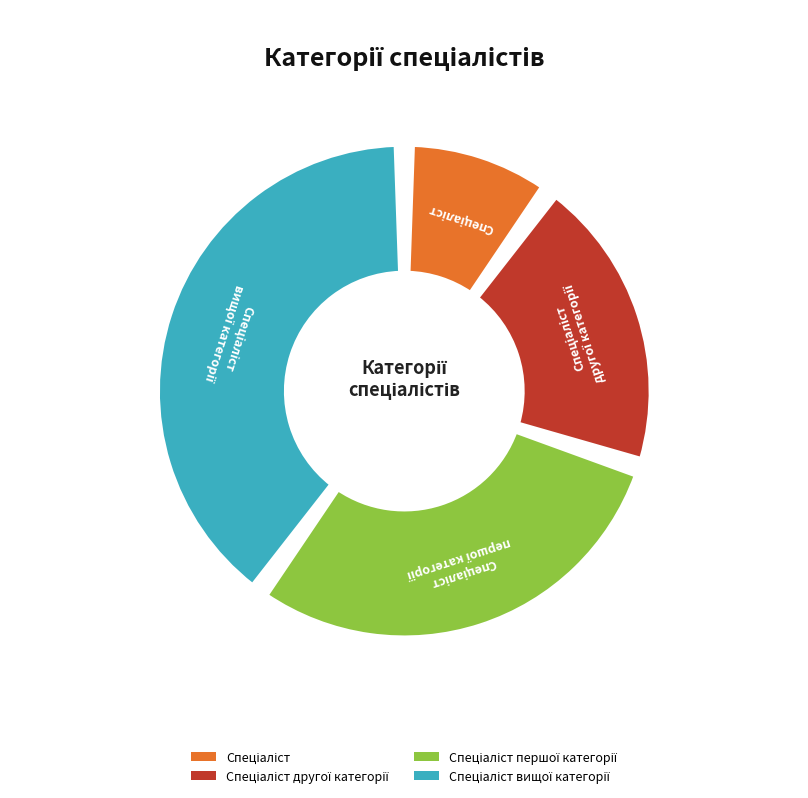

To the nearest percent, what is the difference between the largest and smallest slice percentages?

30%